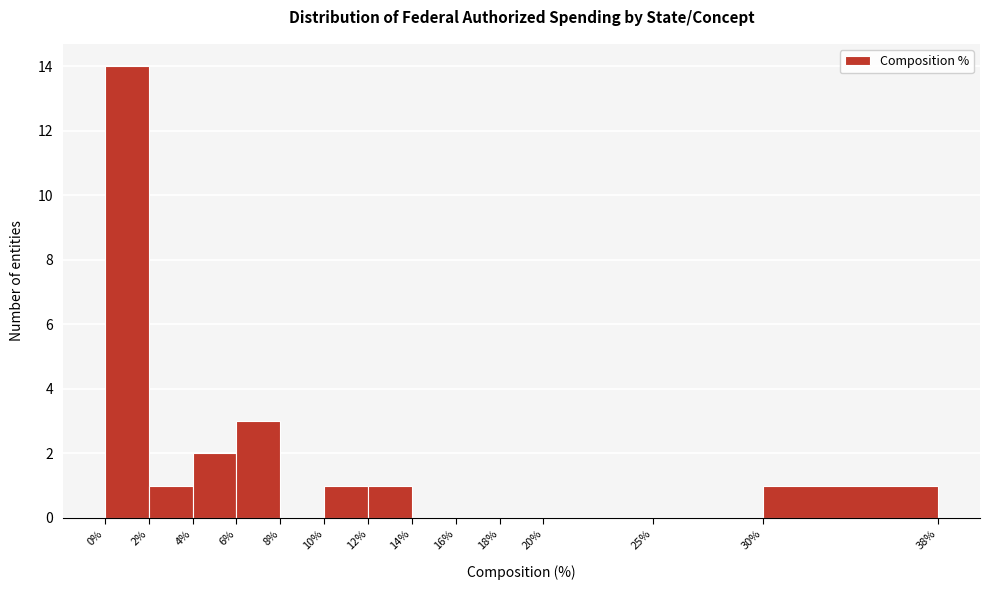

Reading left to right, list every bar in this chart as the range it spans on the x-axis followed by its height. The values are not printed on the chart, so give them approximately, as read against the axis.

0% to 2%: 14
2% to 4%: 1
4% to 6%: 2
6% to 8%: 3
8% to 10%: 0
10% to 12%: 1
12% to 14%: 1
14% to 16%: 0
16% to 18%: 0
18% to 20%: 0
20% to 25%: 0
25% to 30%: 0
30% to 38%: 1